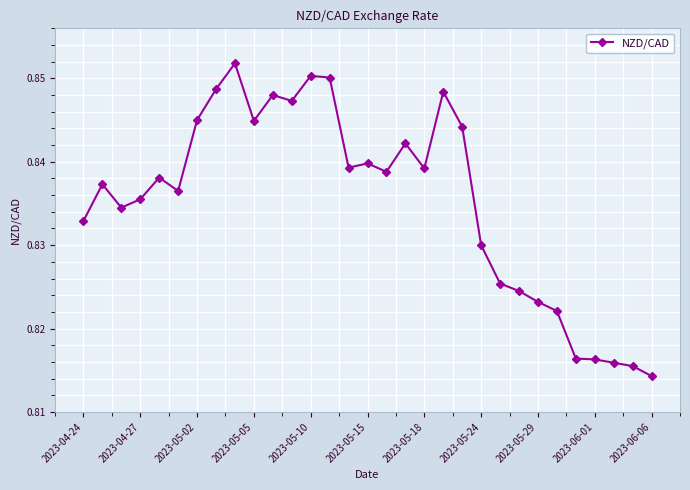

How many values are between 0 and 1?

31